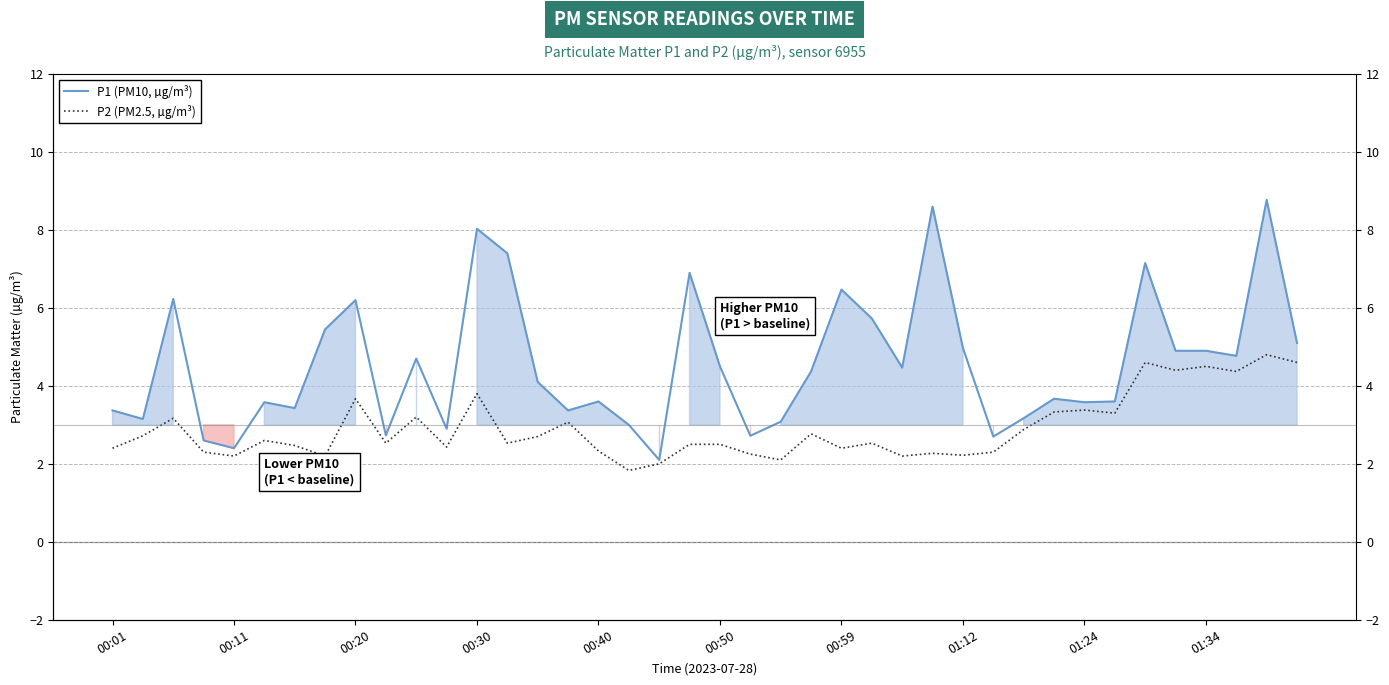

How many series are shown in this chart?

2